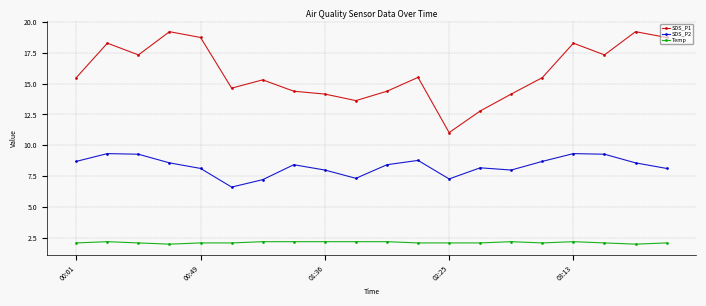

True or false: SDS_P1 has more than 0 interior local peaks.

True